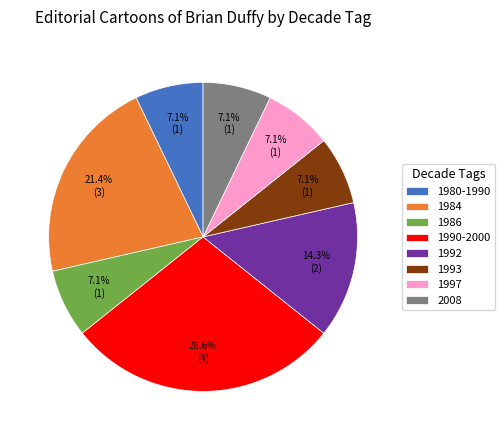

What is the ratio of the value at 1986 to the value at 1980-1990?

1.0